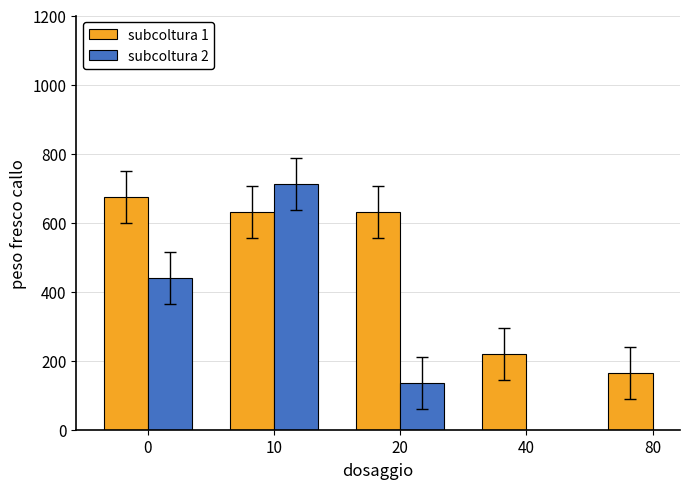

What is the total value across all series at 10?

1342.7